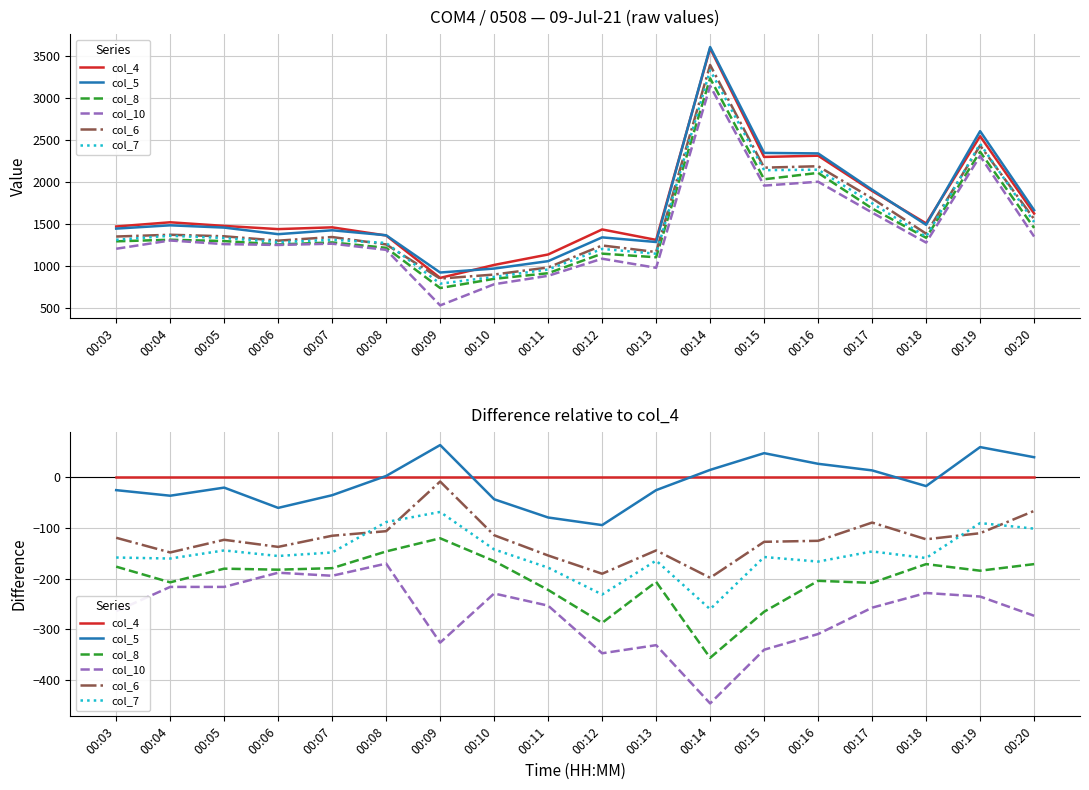

What is the difference between the col_10 values at 00:12 and 00:11?

94